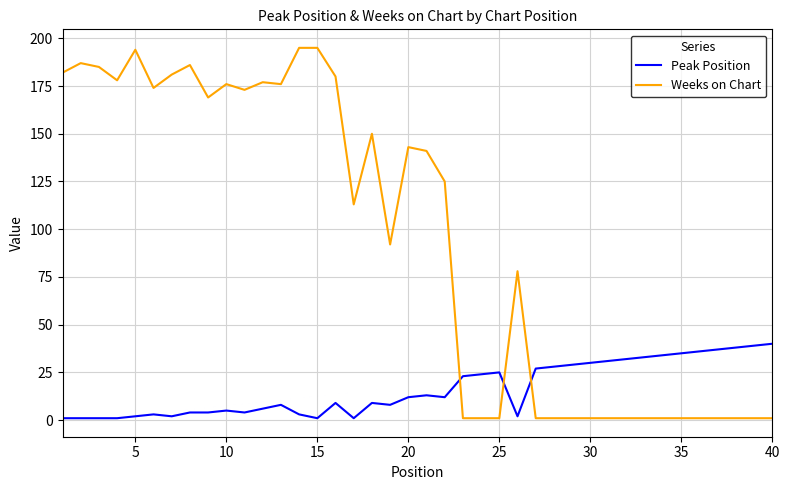

At how many categories does at least one series exceed 89?

22